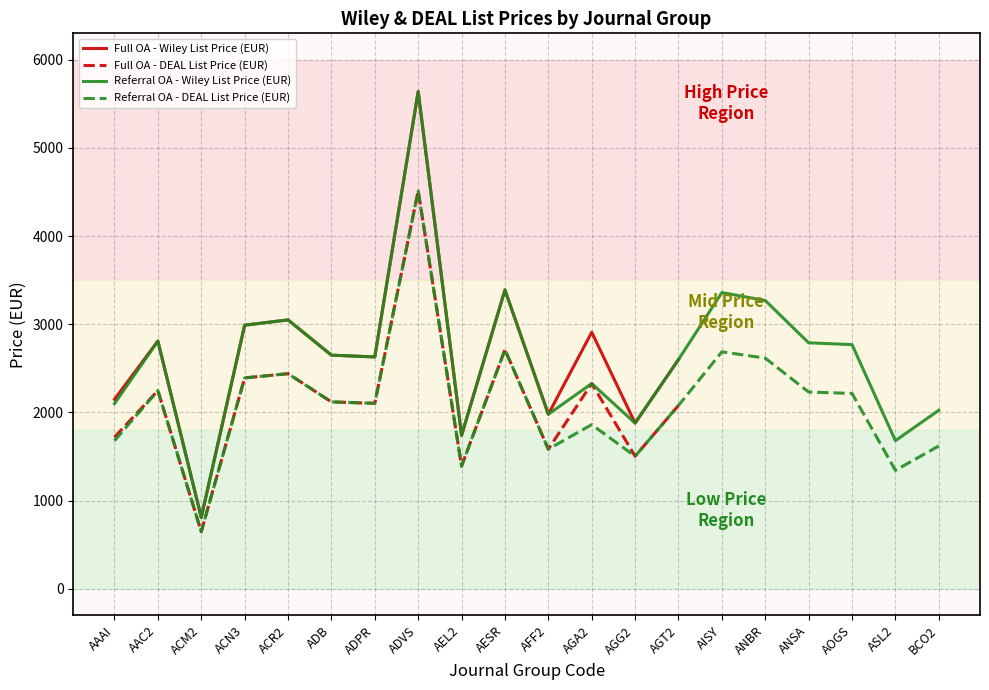

At which category is the sum across all series the highest?

ADVS